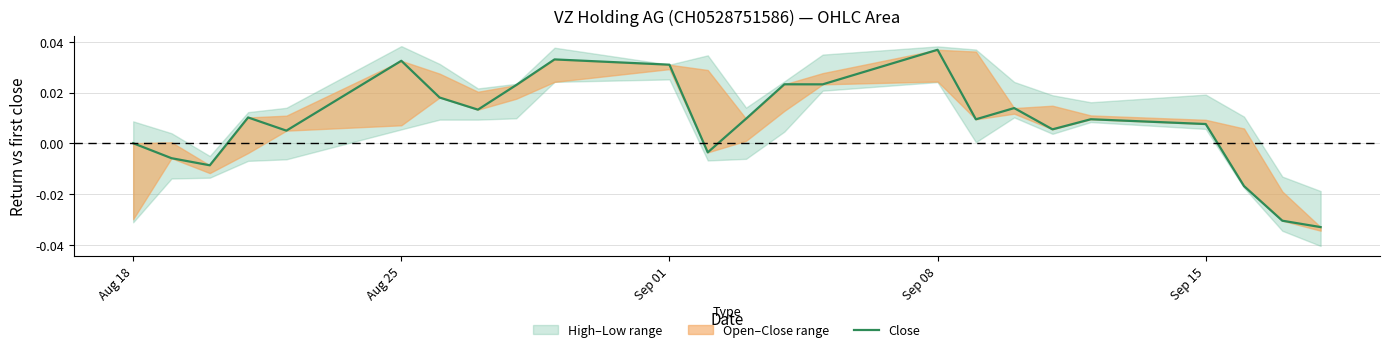

What is the sum of all values?

0.2